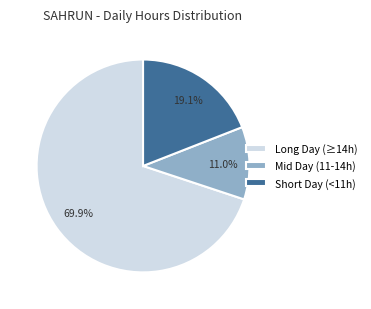

Does Long Day (≥14h) account for over 50% of the chart?

Yes